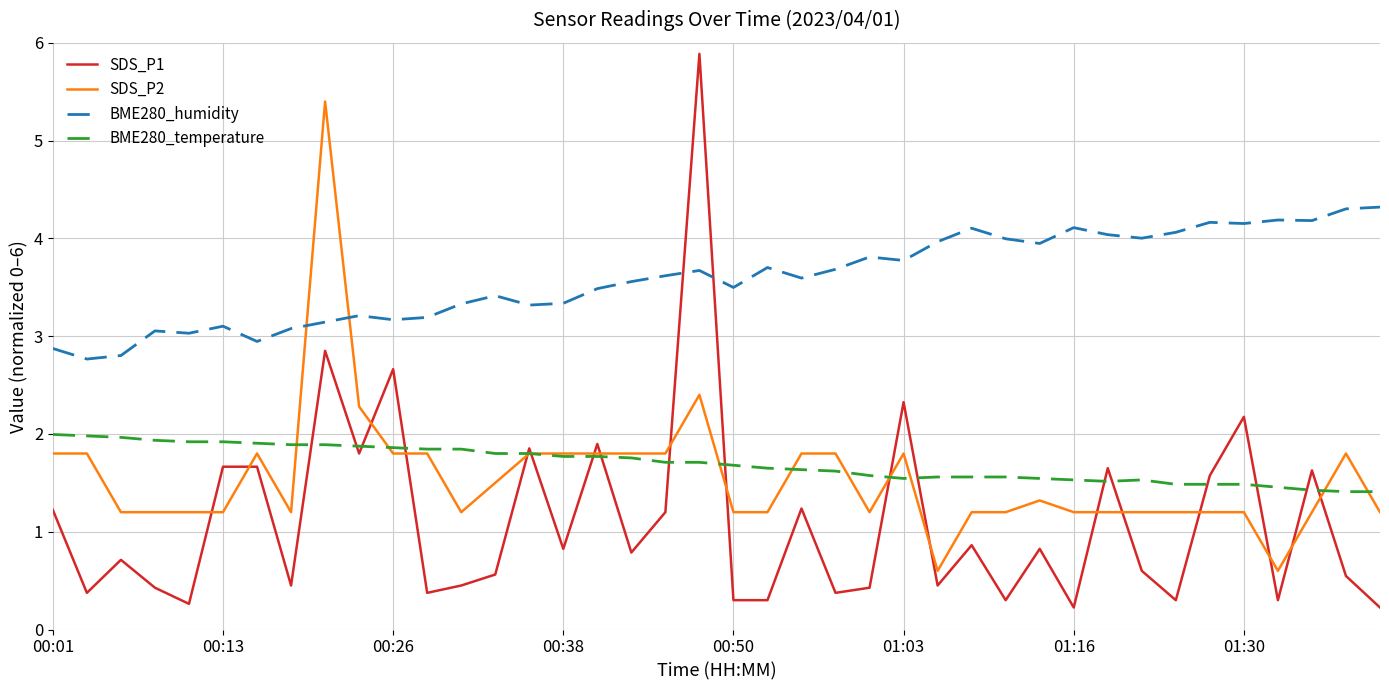

Does the chart display data point markers on the line(s)?

No